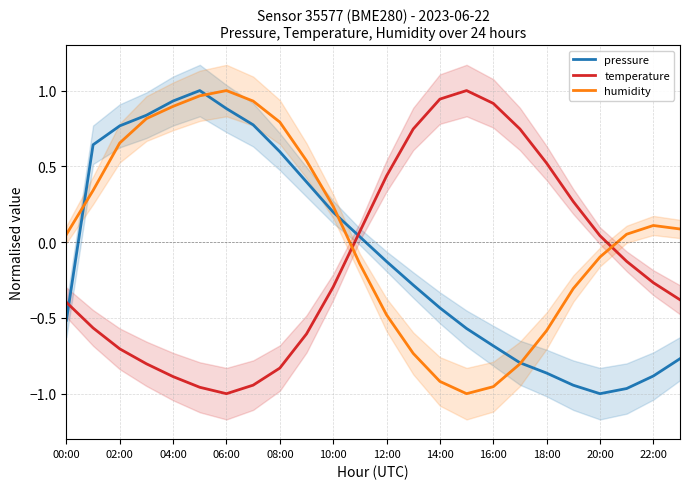

The humidity series shows -1.0 at 18:00. True or false?

False